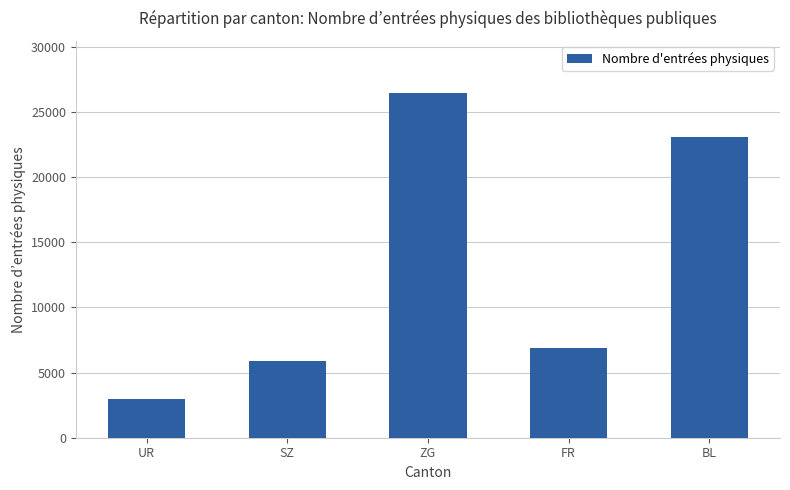

Reading right to left, extract all data points from this chart.

23129	6900	26508	5900	3000